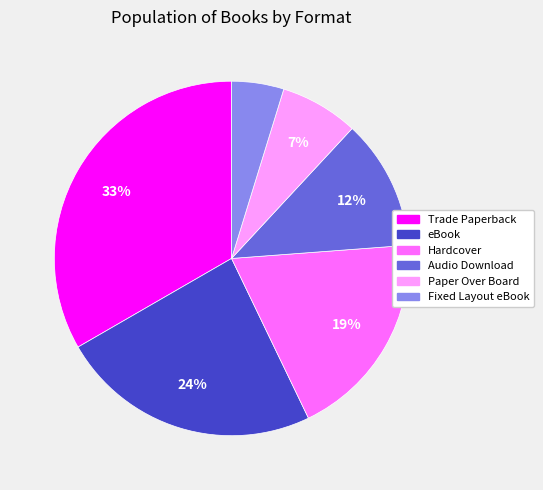

Rank the categories by value from highest to lowest.

Trade Paperback, eBook, Hardcover, Audio Download, Paper Over Board, Fixed Layout eBook